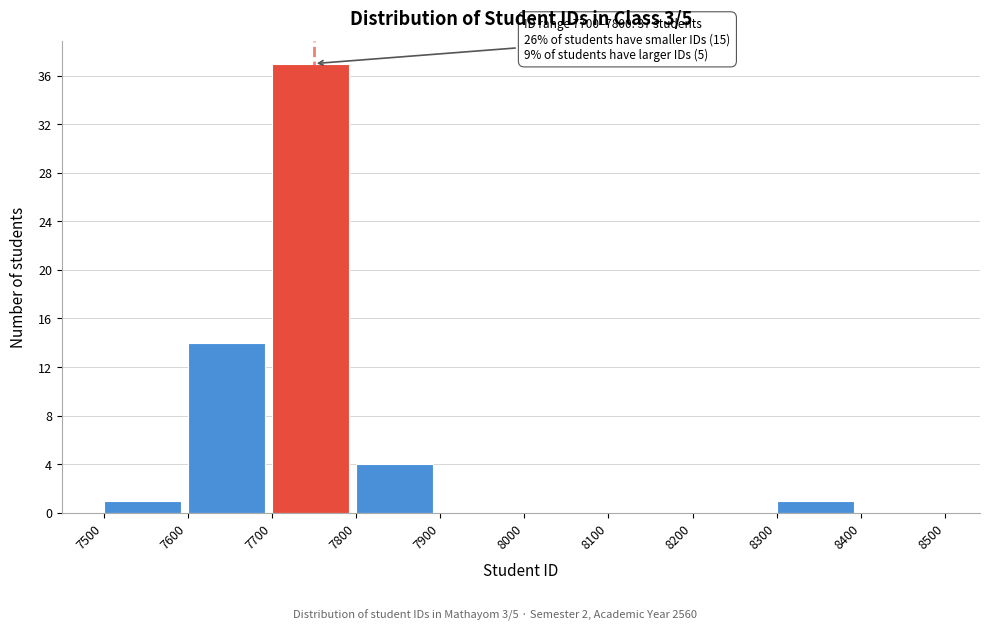

Which range on the x-axis has the tallest bar?

7700 to 7800